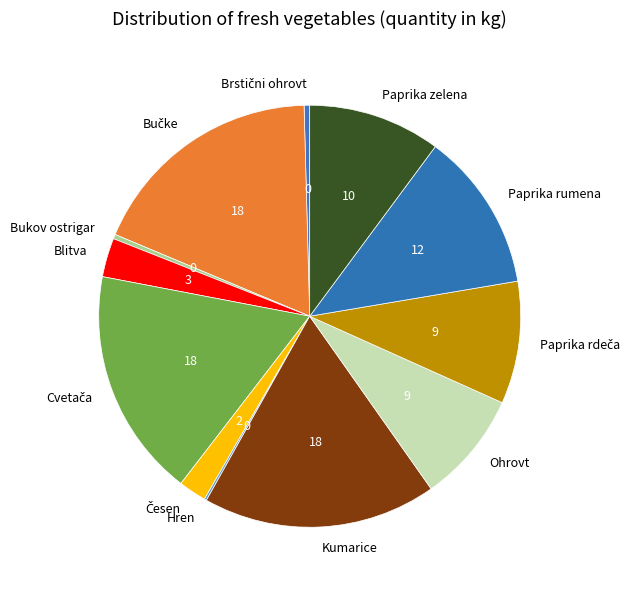

Does Blitva account for over 50% of the chart?

No